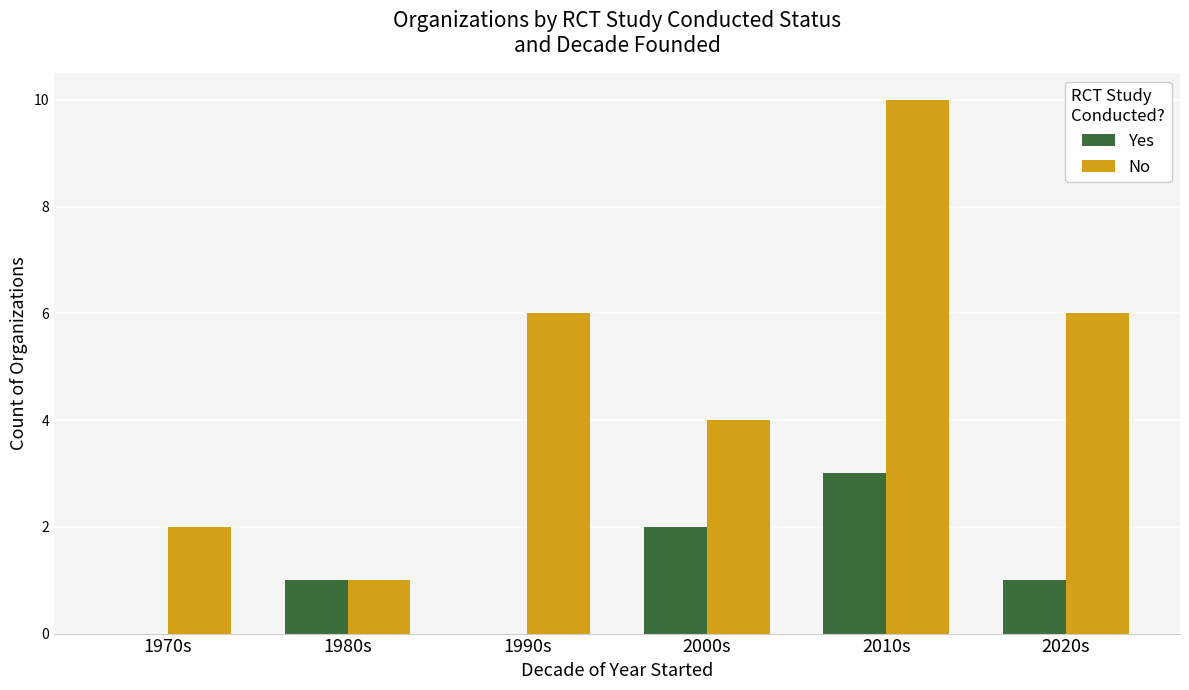

Count the Yes values in the range 0 to 2.

5